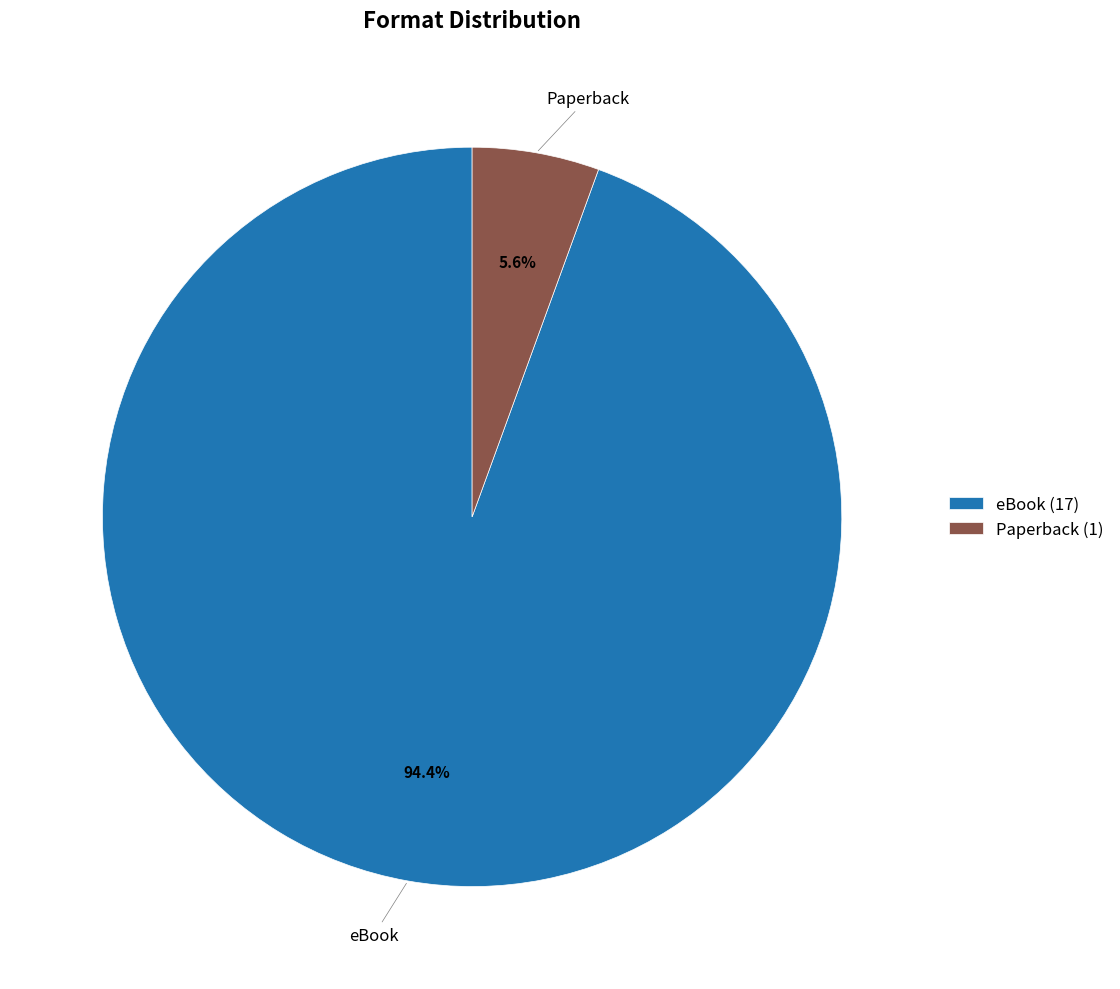

Which has a higher value, Paperback or eBook?

eBook